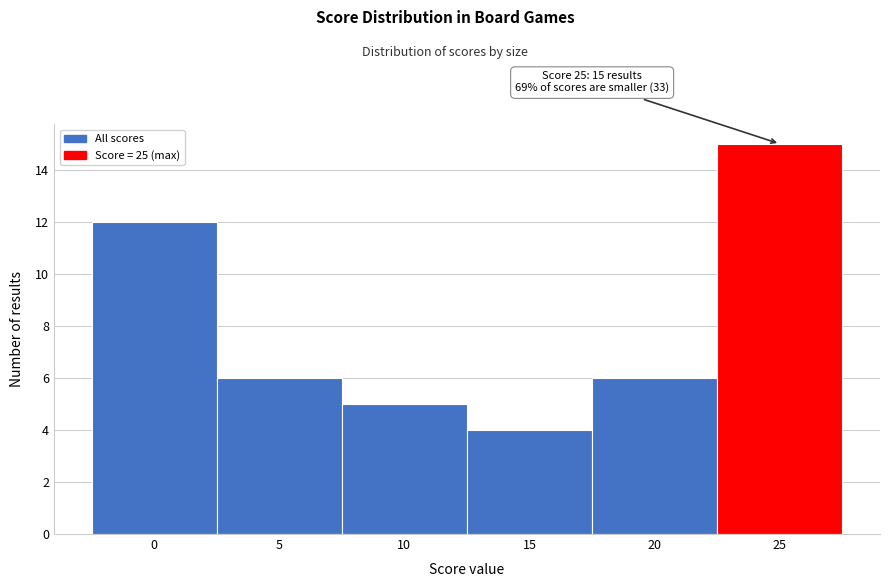

Reading left to right, extract all data points from this chart.

0=12	5=6	10=5	15=4	20=6	25=15